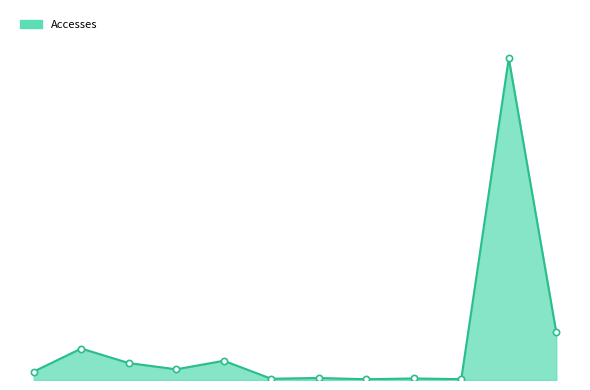

Is this an area chart (filled region under the line)?

Yes